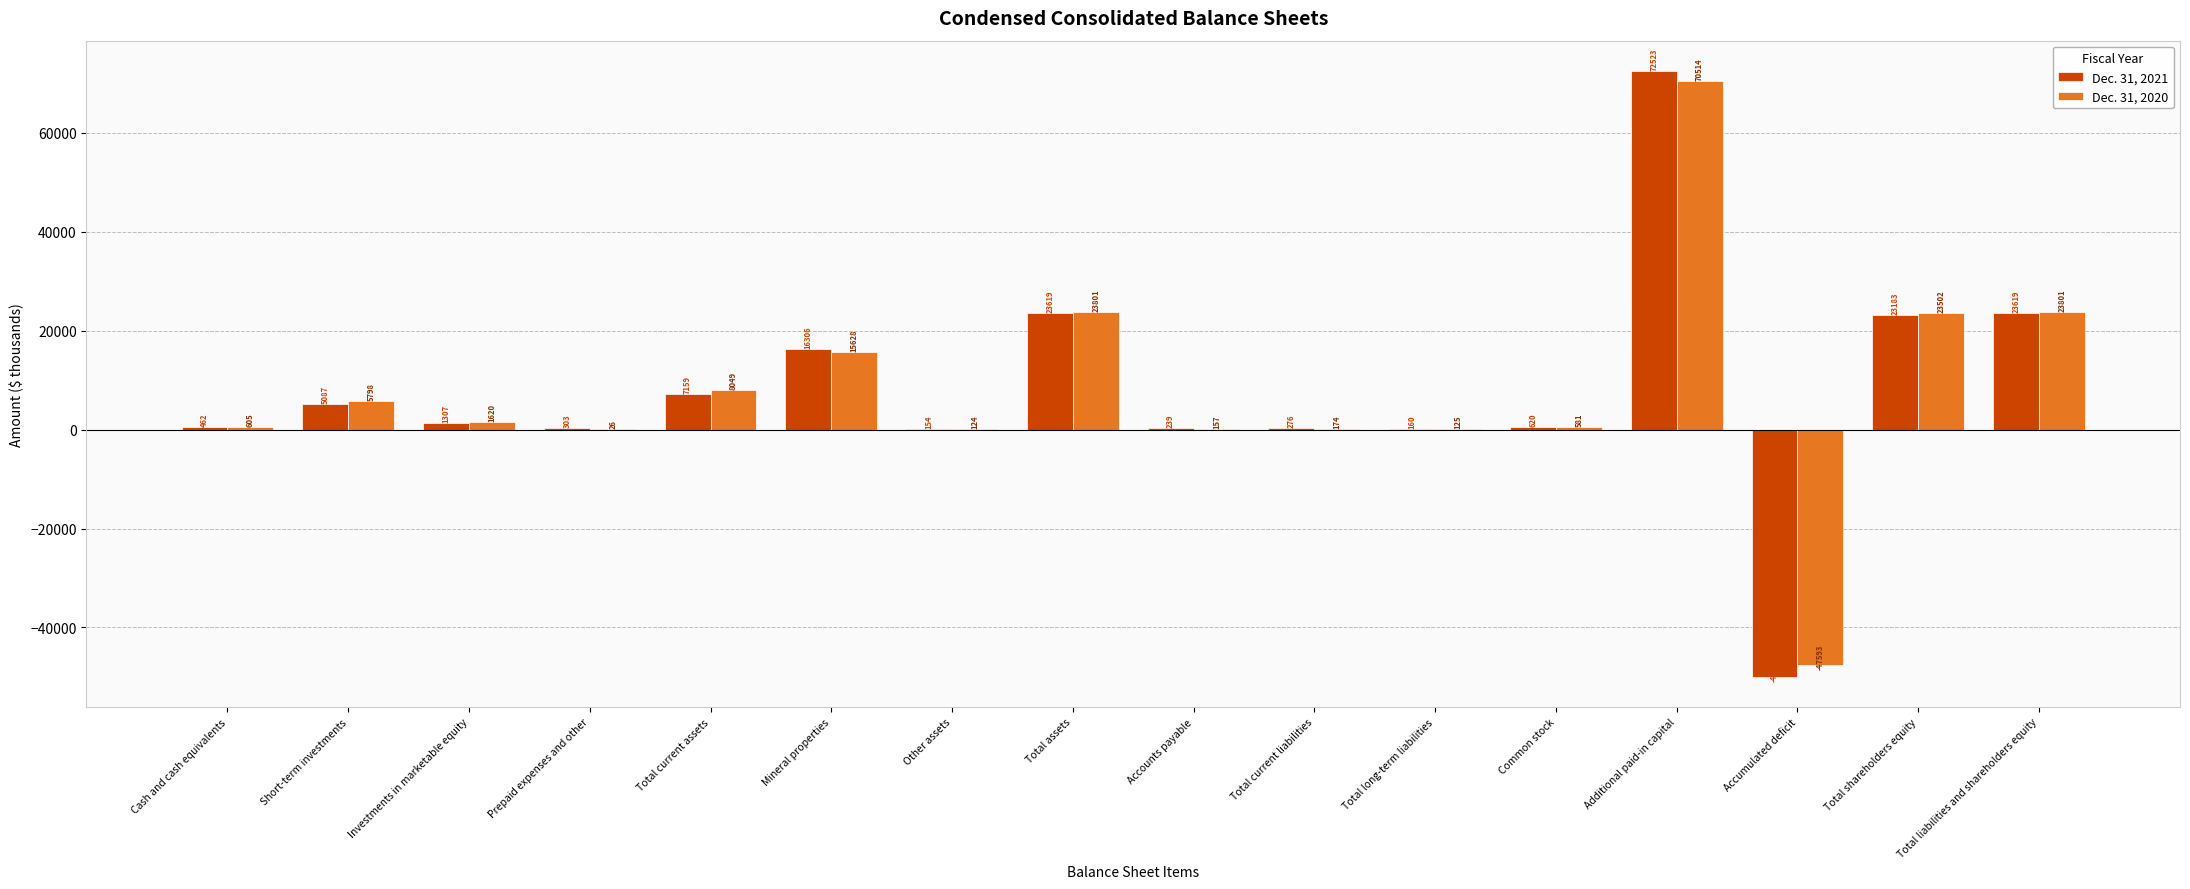

Which series has the largest total across all categories?

Dec. 31, 2020